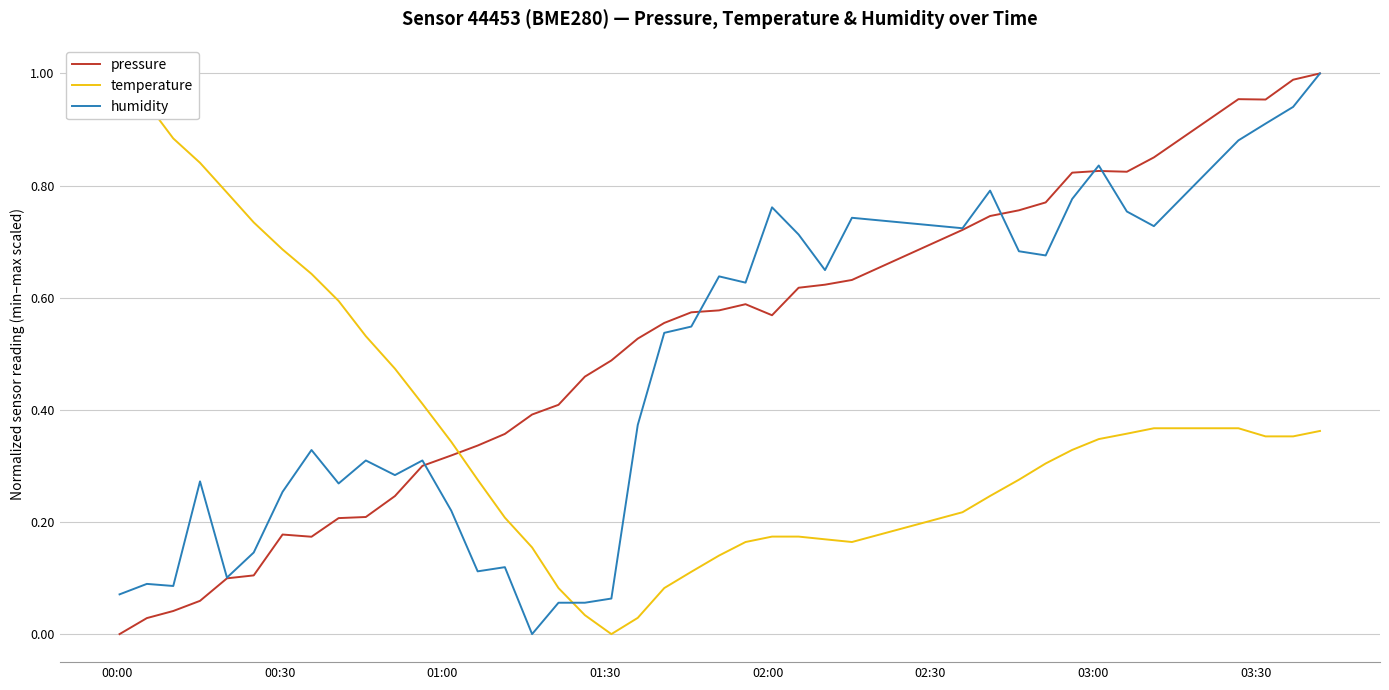

What is the value of the humidity point at the 2nd from the left?

0.1